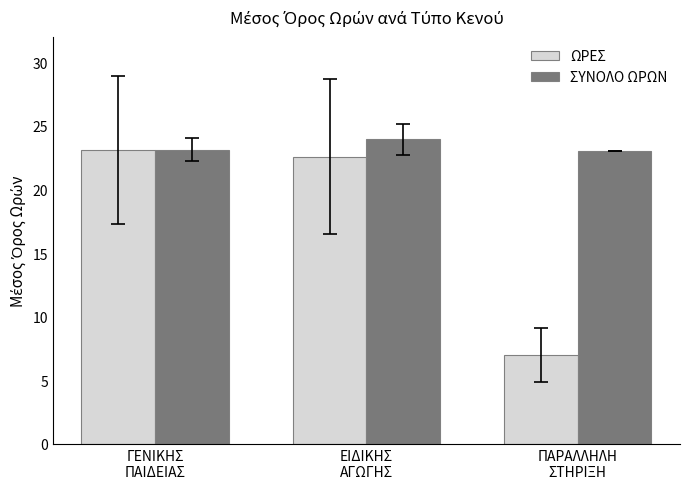

The value of ΩΡΕΣ at ΕΙΔΙΚΗΣ
ΑΓΩΓΗΣ is 22.6. True or false?

True